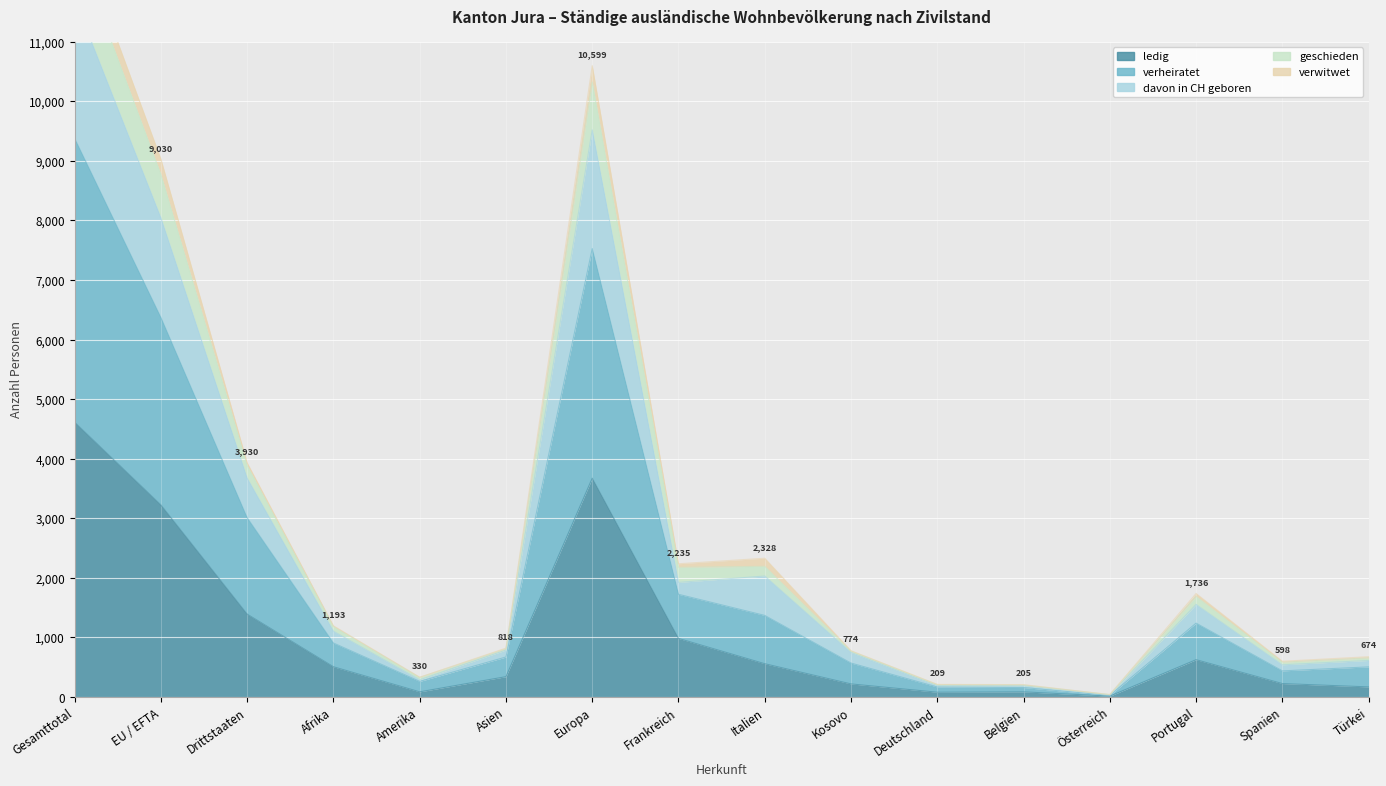

What is the difference between the maximum and second lowest values in the verheiratet series?

11530